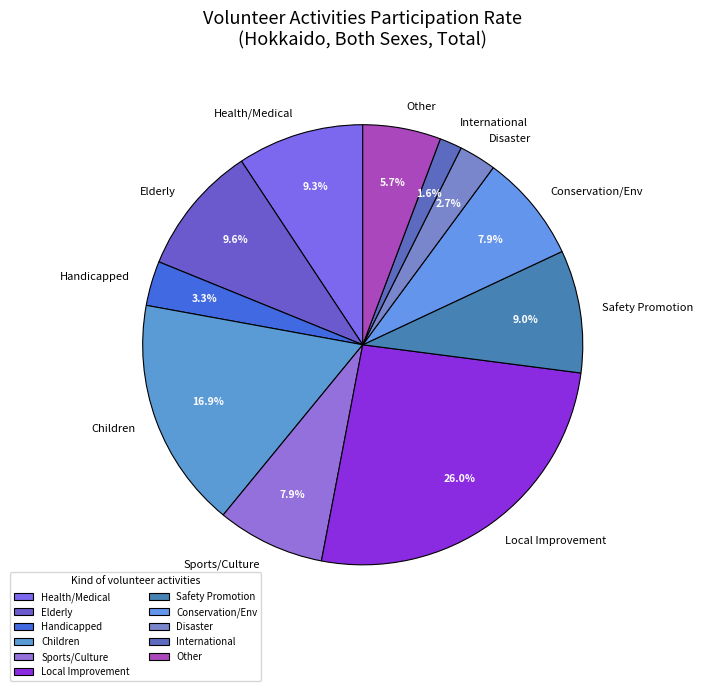

What is the total percentage of Safety Promotion and Handicapped?

12.3%